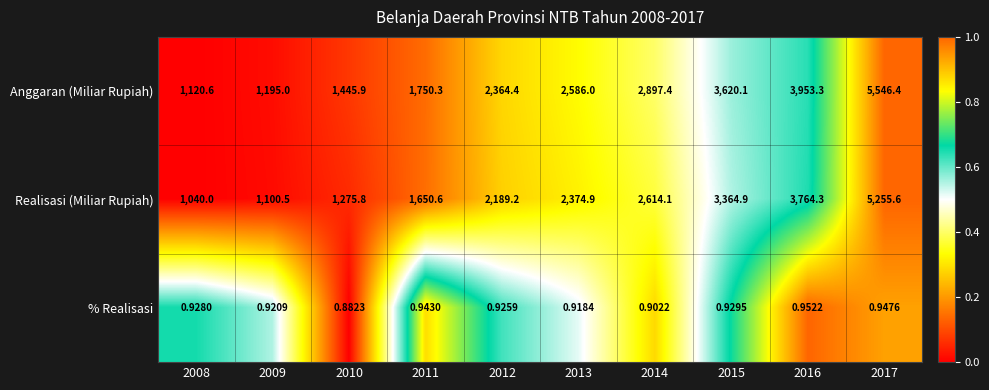

Which series has the largest range (max minus min)?

Anggaran (Miliar Rupiah)